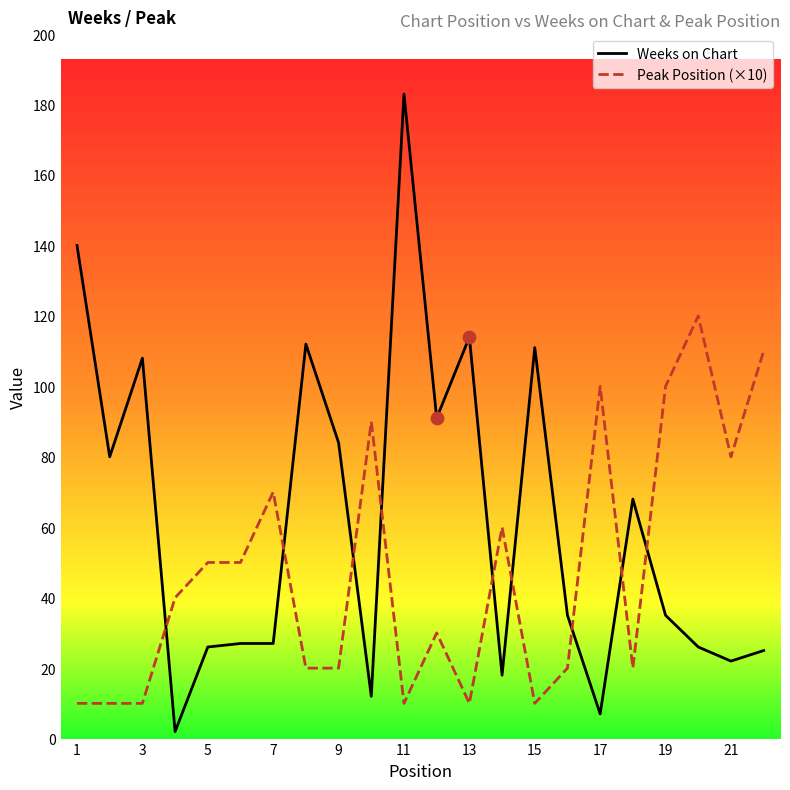

Which series contains the lowest Y value?

Weeks on Chart